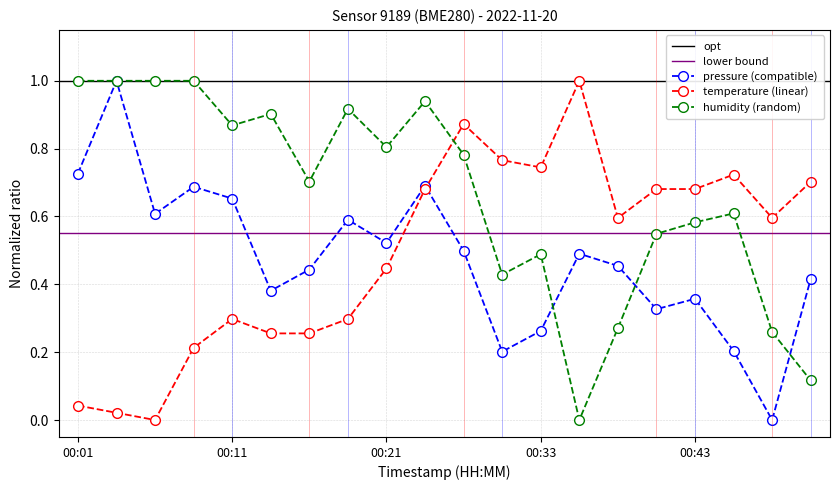

At which category does temperature reach its first local valley?

00:06